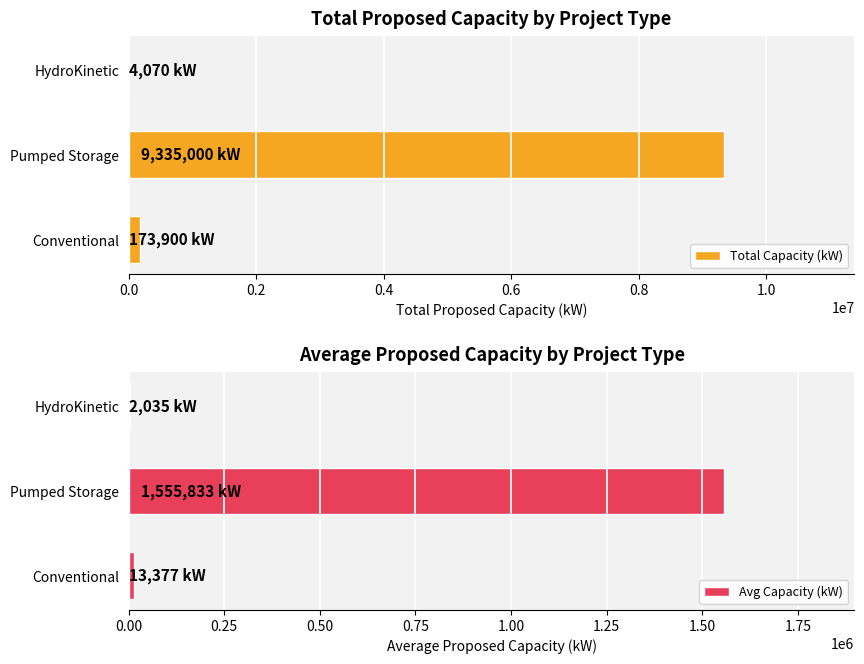

What is the sum of all Total Capacity (kW) values?

9512970